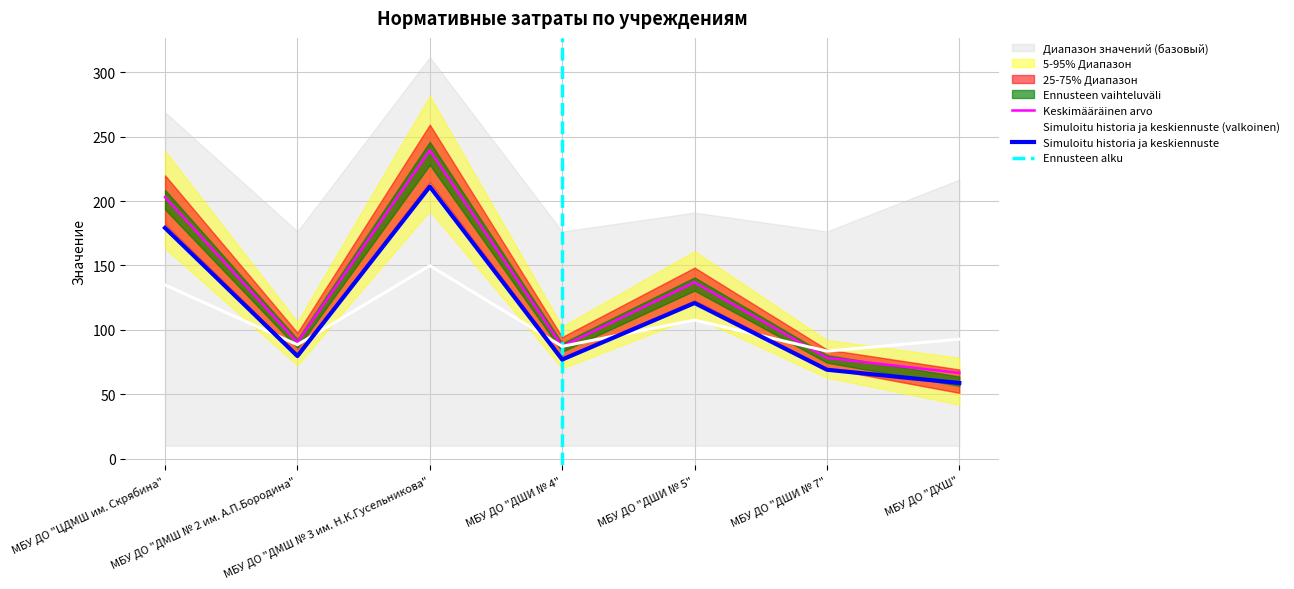

In Нормативные затраты, how many points are lower than both neighbors (excluding endpoints)?

2